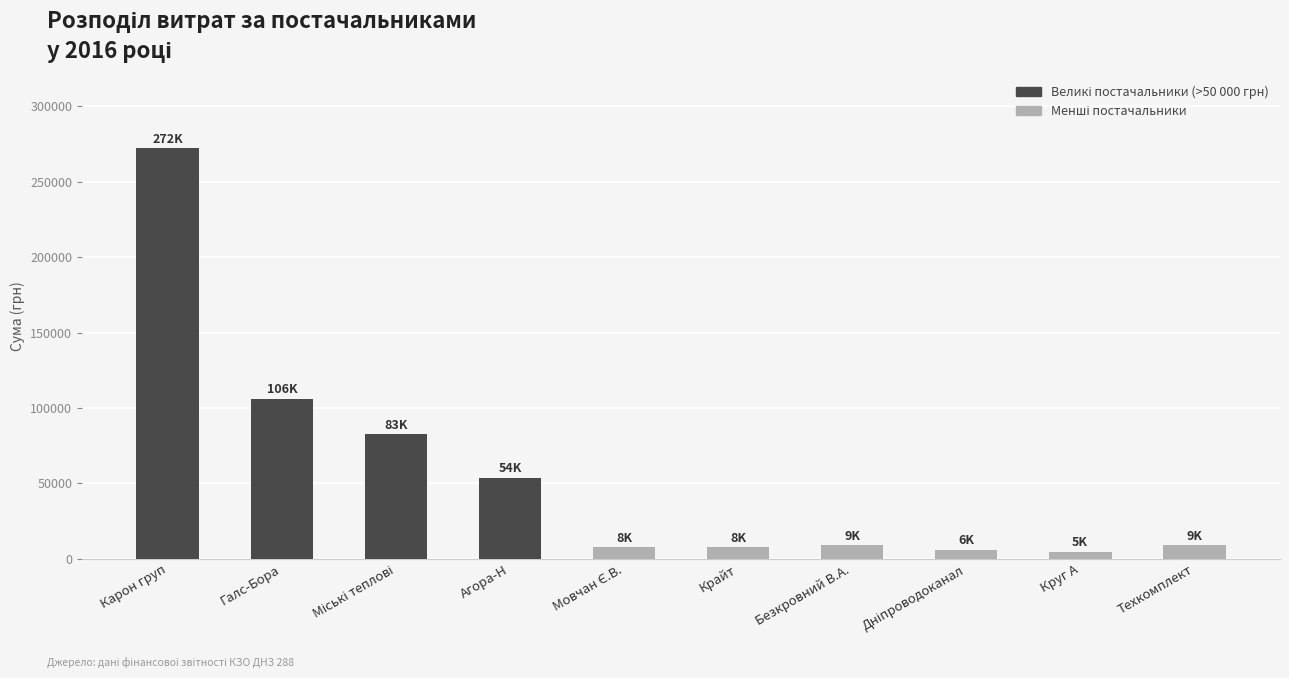

True or false: the data shows 9270.0 at Техкомплект.

True